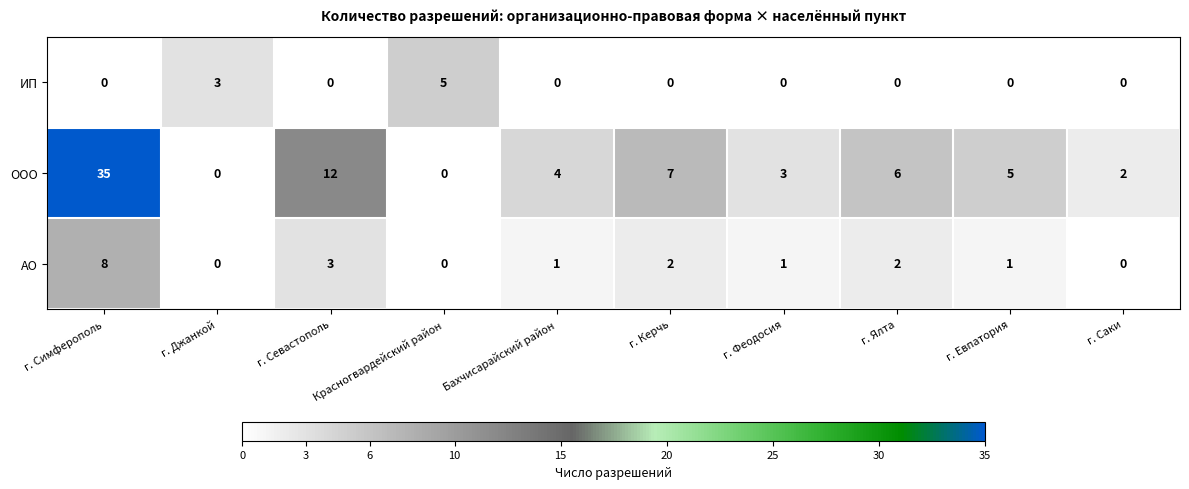

List the series in order of their overall mean, highest first.

ООО, АО, ИП